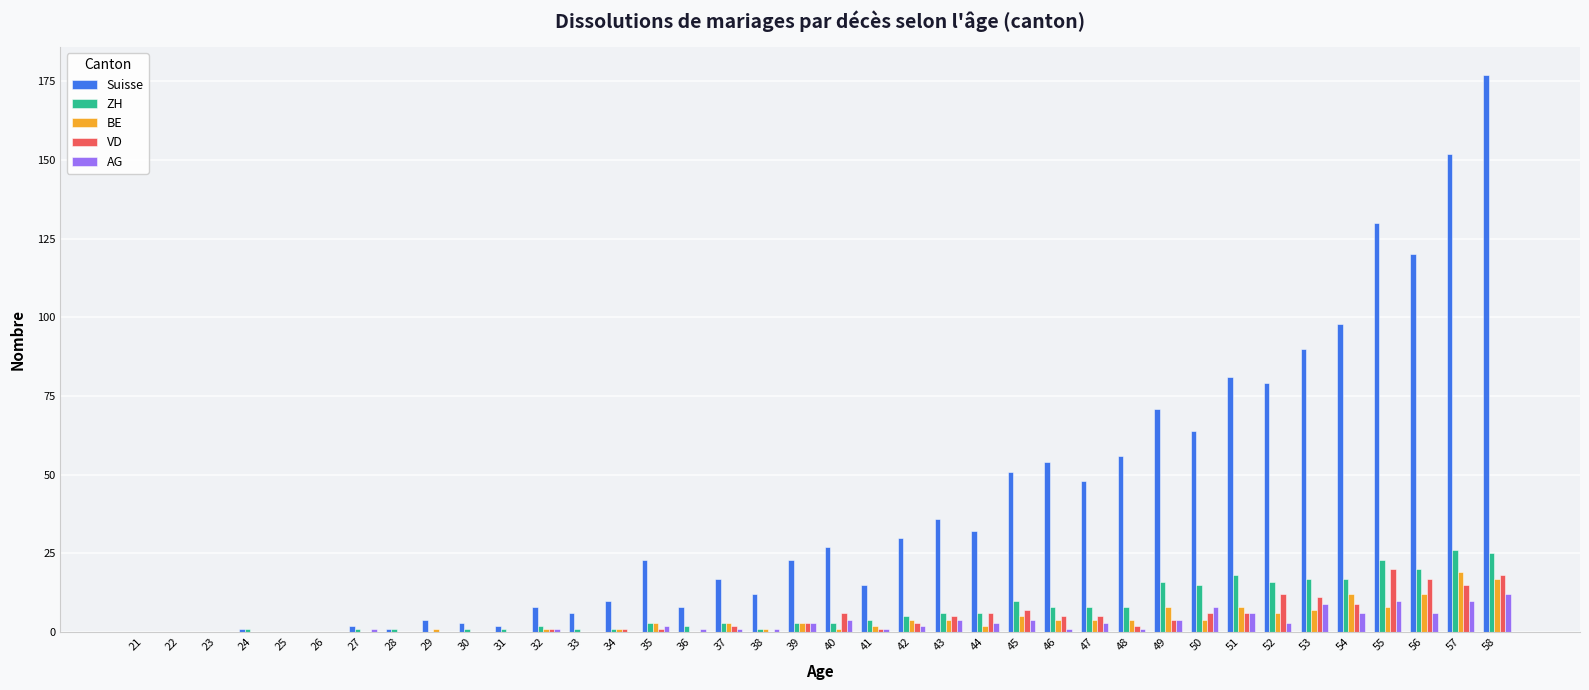

What is the sum of all ZH values?

272